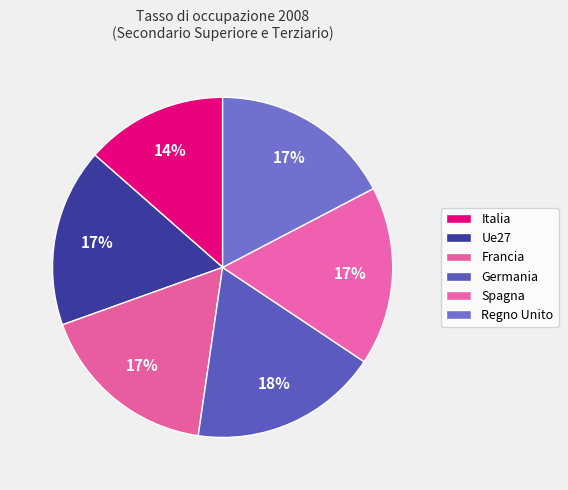

What is the total percentage of Spagna and Italia?

30.5%